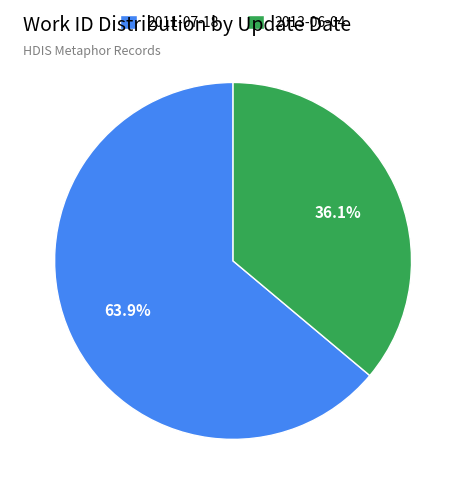

Does 2011-07-18 represent more than half of the total?

Yes